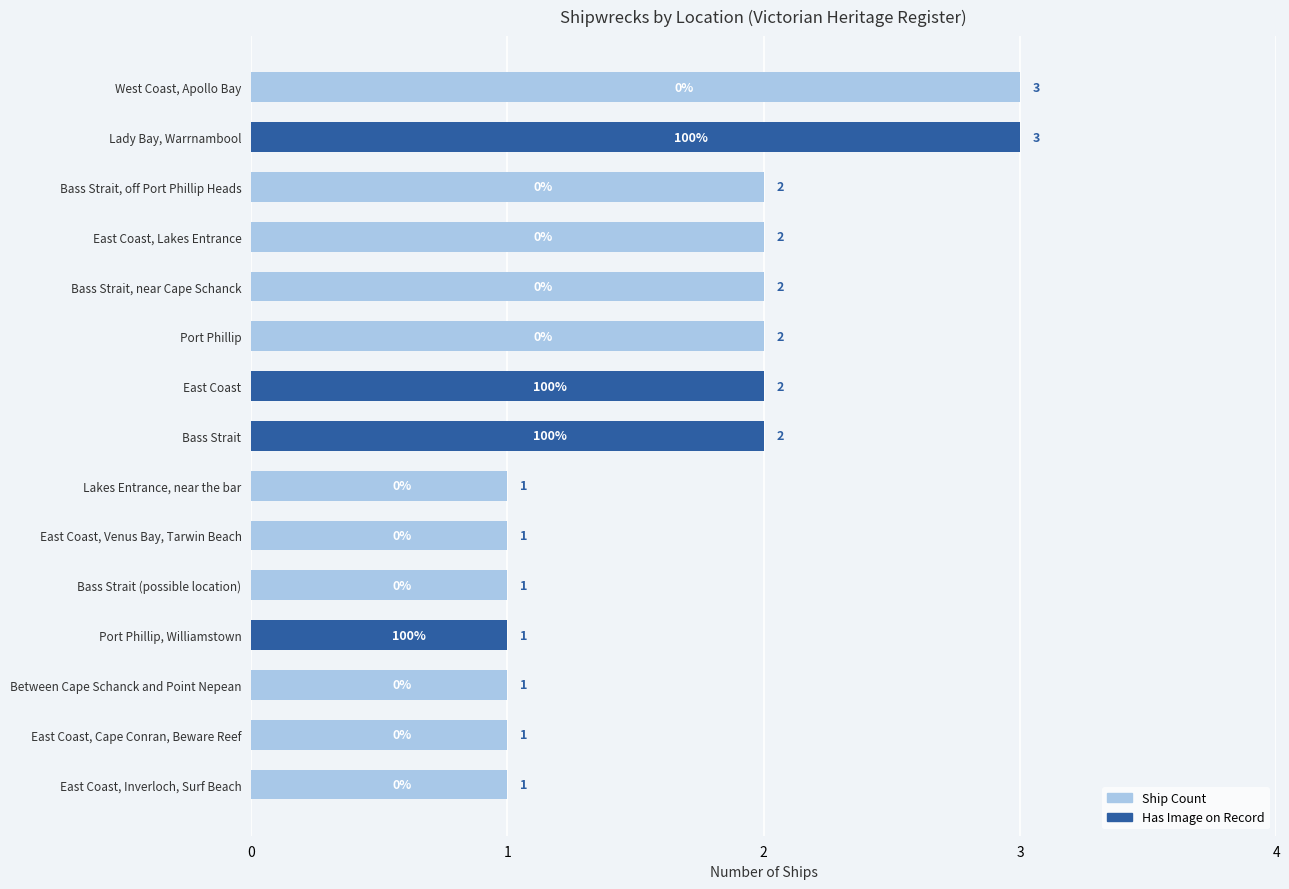

What is the difference between the highest and lowest values at East Coast, Cape Conran, Beware Reef?

1